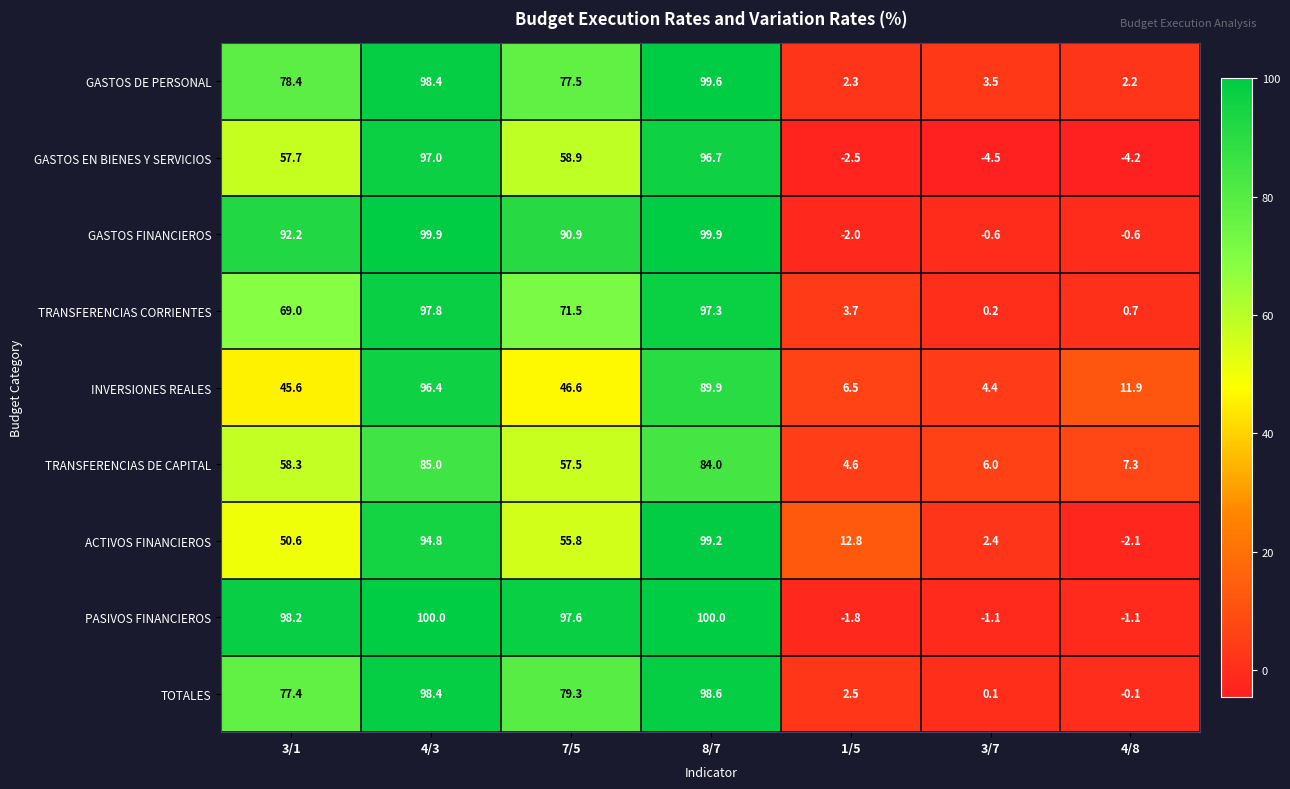

Which series changed the most between 7/5 and 4/8?

PASIVOS FINANCIEROS